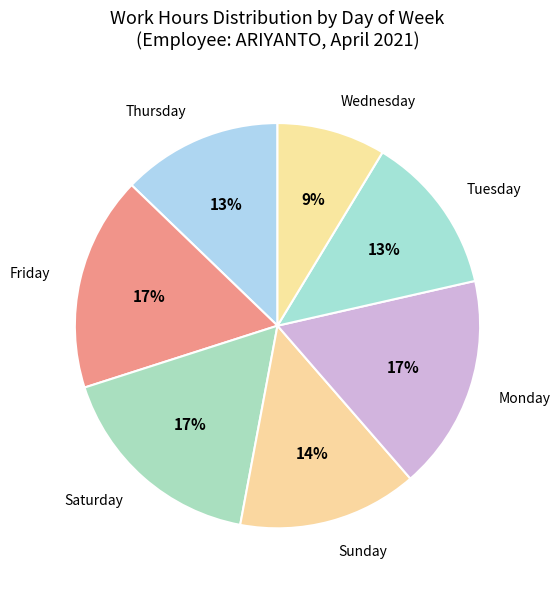

What is the smallest slice in the pie chart?

Wednesday